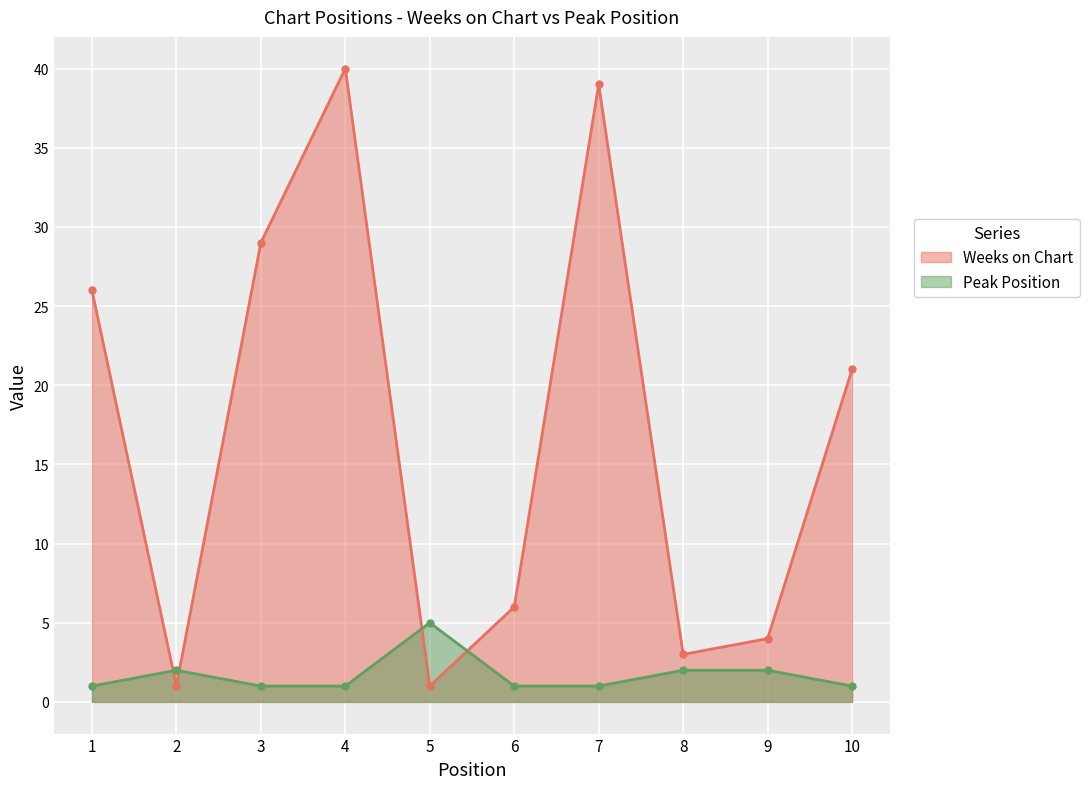

What is the difference between the maximum and minimum values in the Weeks on Chart series?

39